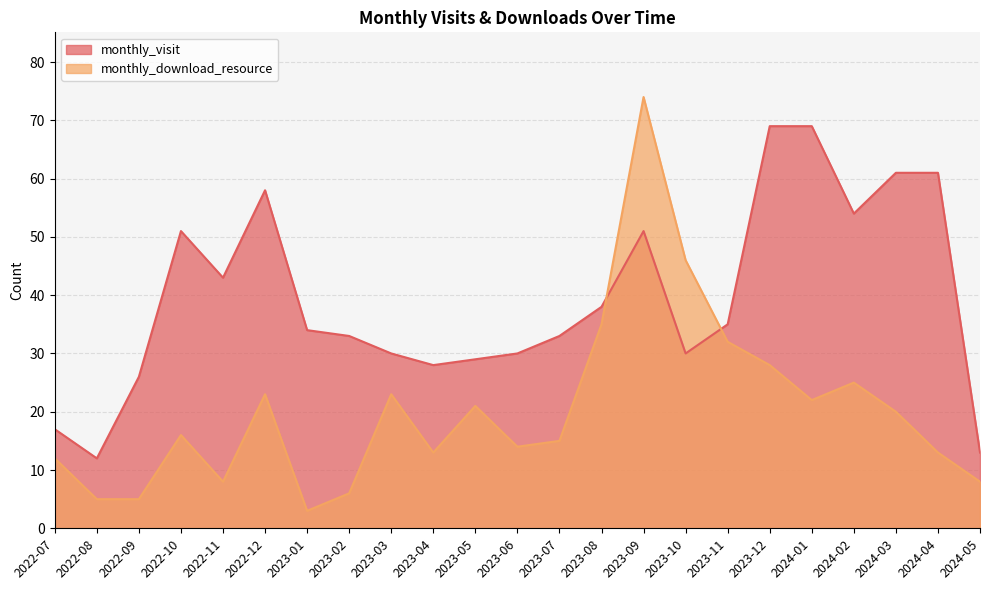

Which series has the largest total across all categories?

monthly_visit